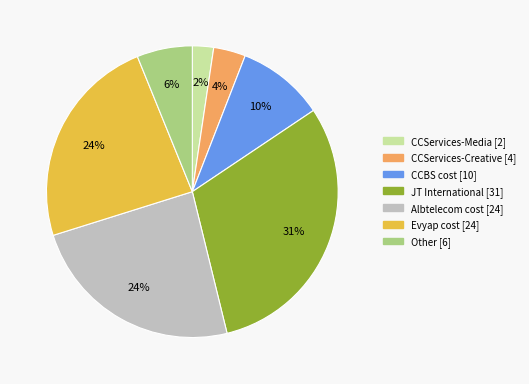

To the nearest percent, what is the difference between the CCBS cost and CCServices-Creative slice percentages?

6%